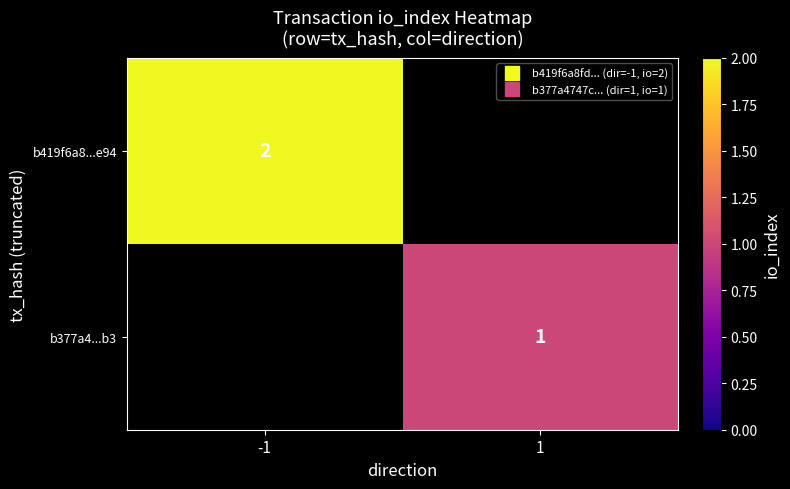

List the series in order of their peak value, highest first.

b419f6a8...e94, b377a4...b3